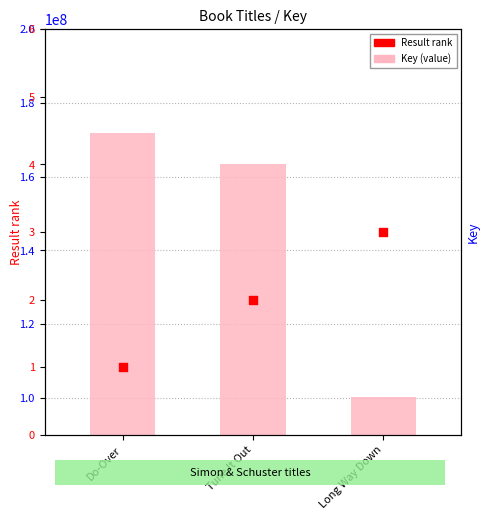

At how many categories does at least one series exceed 85052641?

3